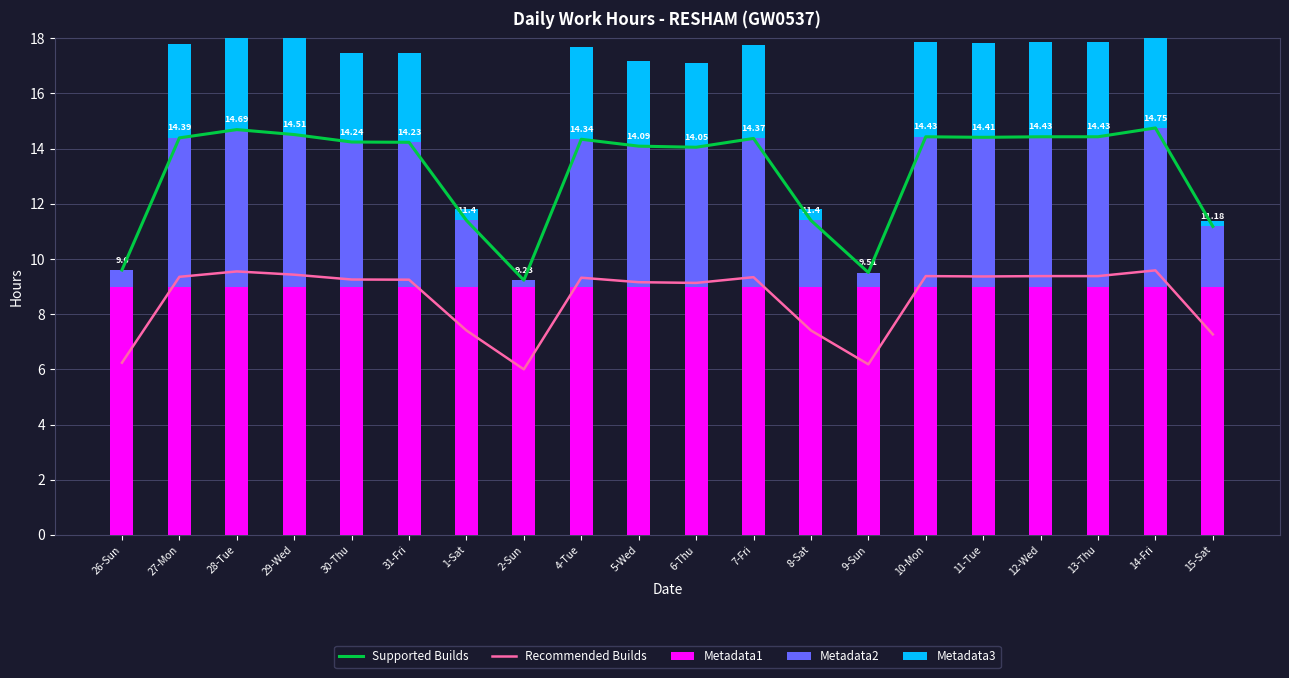

Is it true that Metadata2 equals 2.4 at 8-Sat?

True